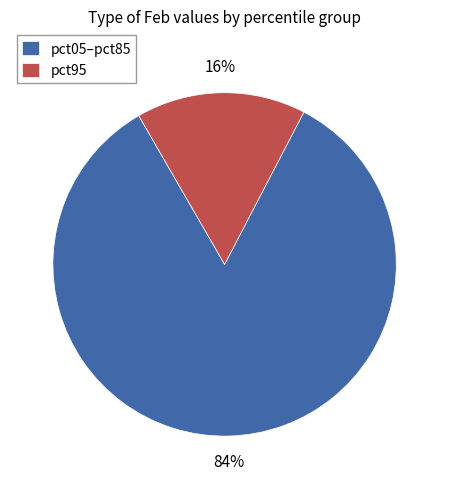

Which has a higher value, pct05–pct85 or pct95?

pct05–pct85